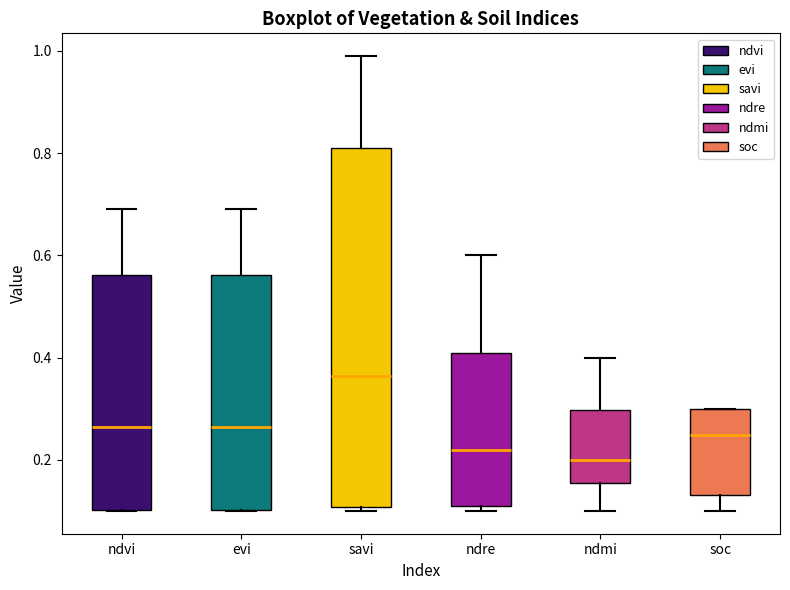

Which box is the tallest, from its lower edge to its upper edge?

savi